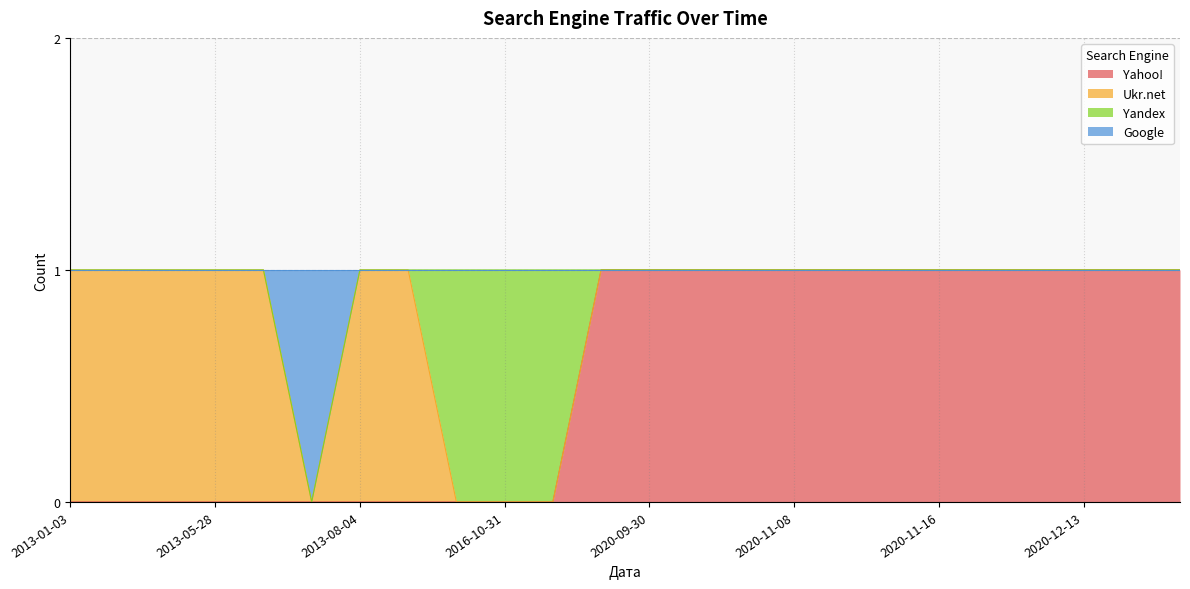

Between 2020-03-31 and 2013-04-26, which is larger?

2020-03-31